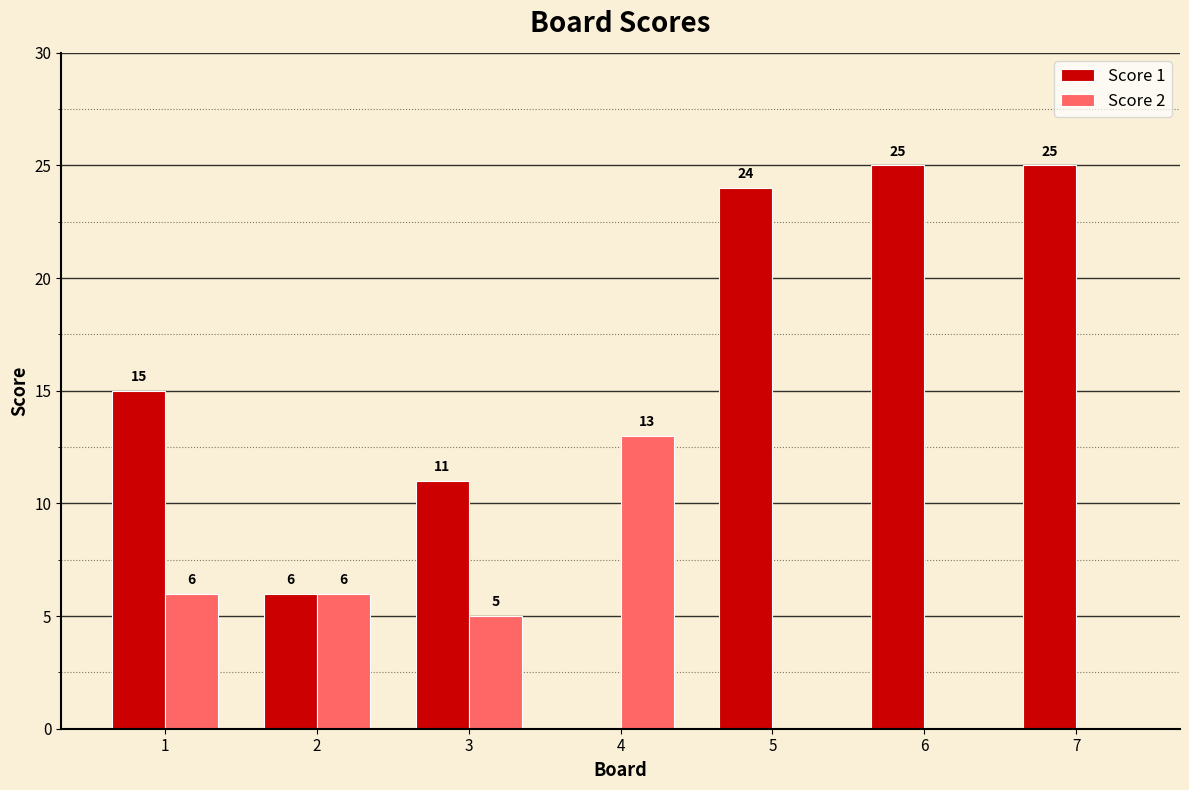

What is the sum of the Score 2 values at 3 and 7?

5